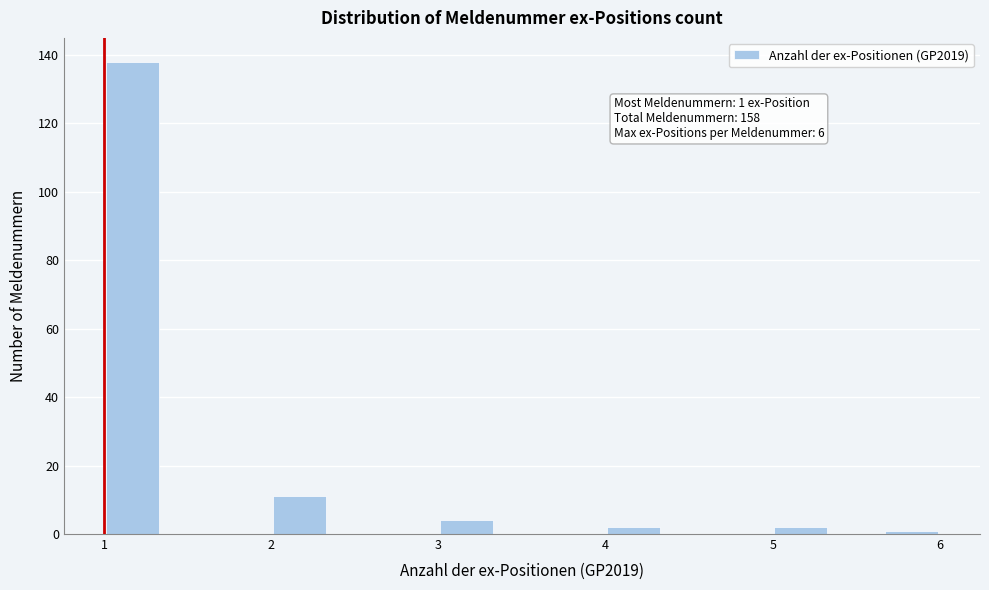

Read against the x-axis, roughly where is the centre of the tallest bar?

1.2